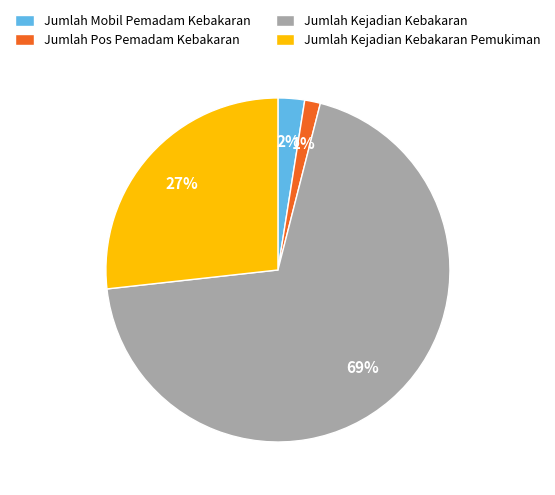

Is it true that Jumlah Pos Pemadam Kebakaran is 1% of the pie?

True